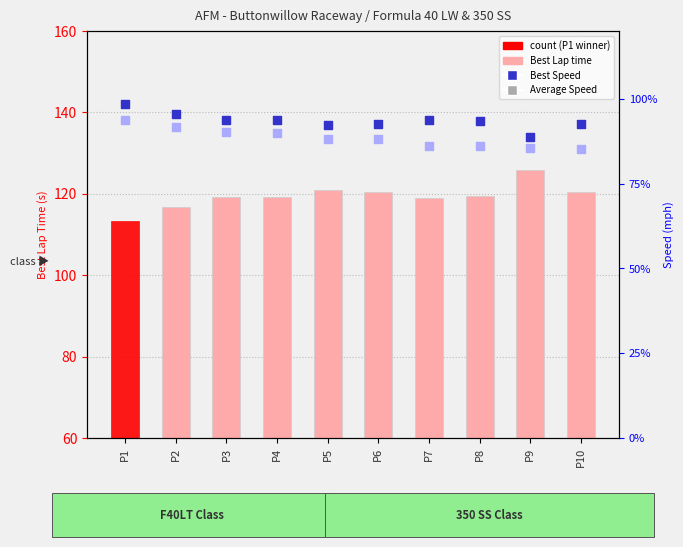

At how many categories does at least one series exceed 86?

10